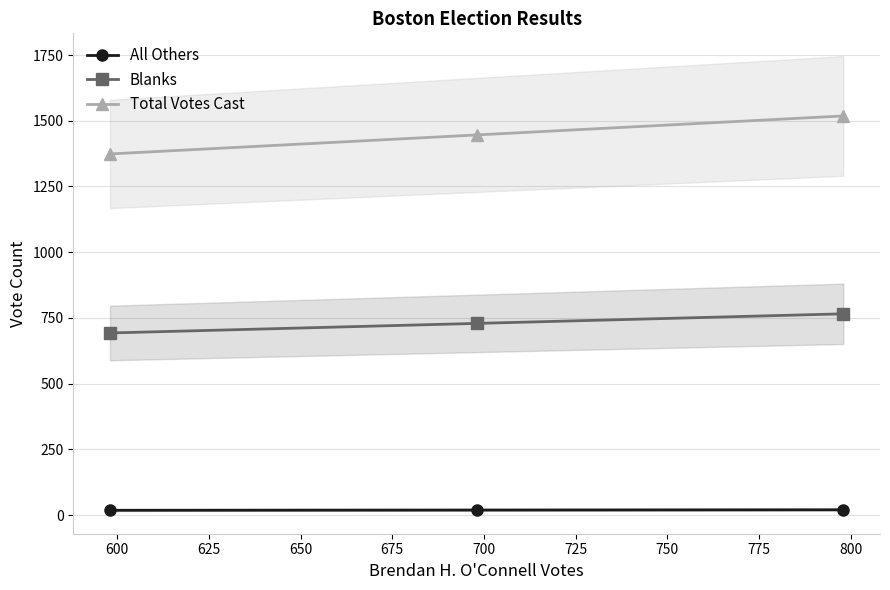

How many values in the Blanks series are below 729?

1